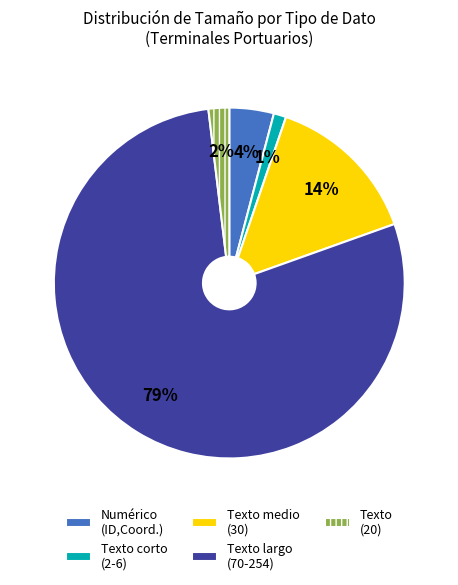

How many segments does this pie chart have?

5